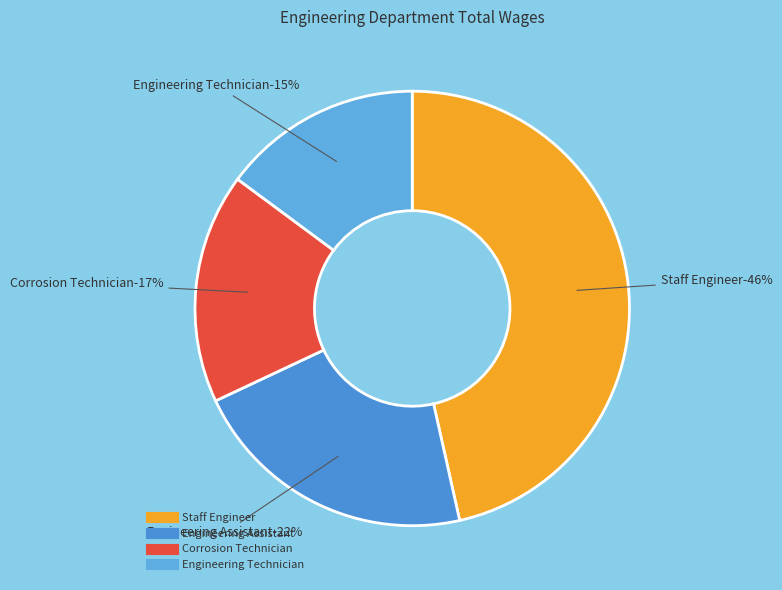

To the nearest percent, what percentage of the pie is Corrosion Technician?

17%